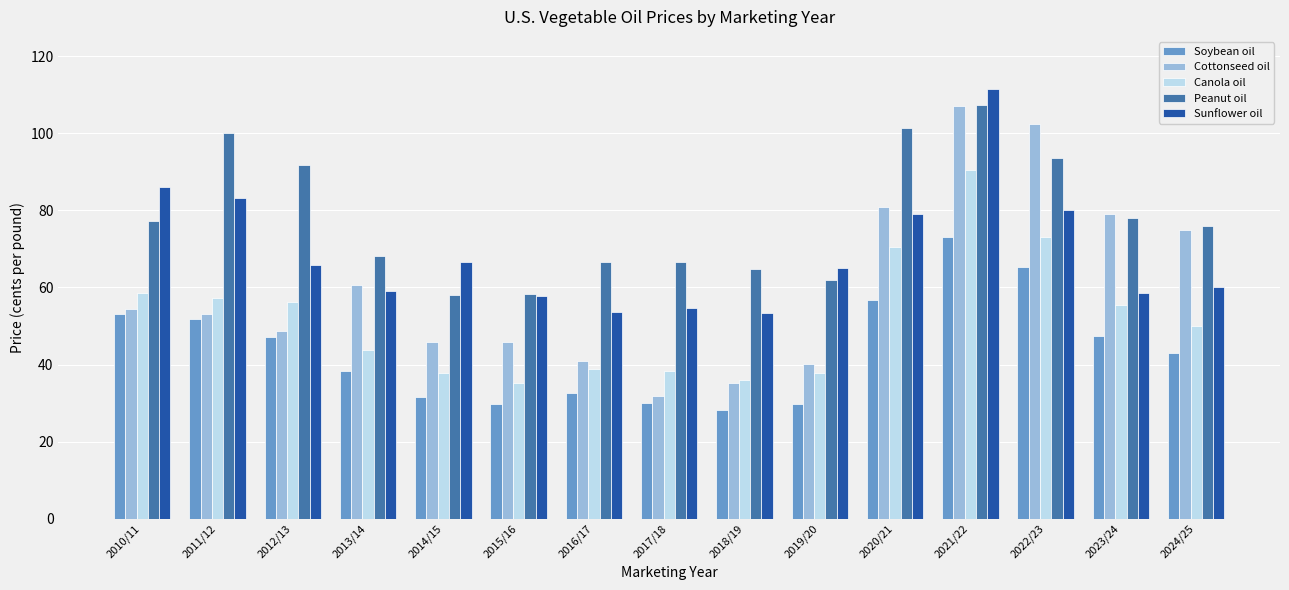

What value does the Sunflower oil series have at 2016/17?

53.5